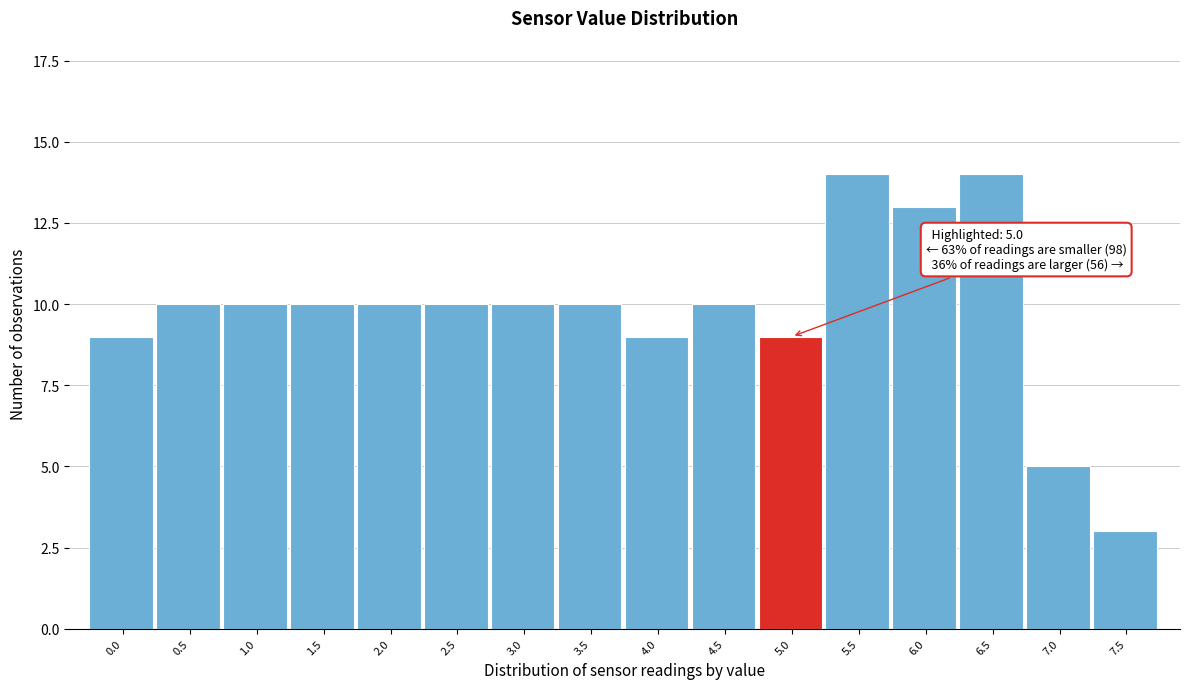

Reading right to left, list all the values displayed in this chart.

7.5=3	7.0=5	6.5=14	6.0=13	5.5=14	5.0=9	4.5=10	4.0=9	3.5=10	3.0=10	2.5=10	2.0=10	1.5=10	1.0=10	0.5=10	0.0=9